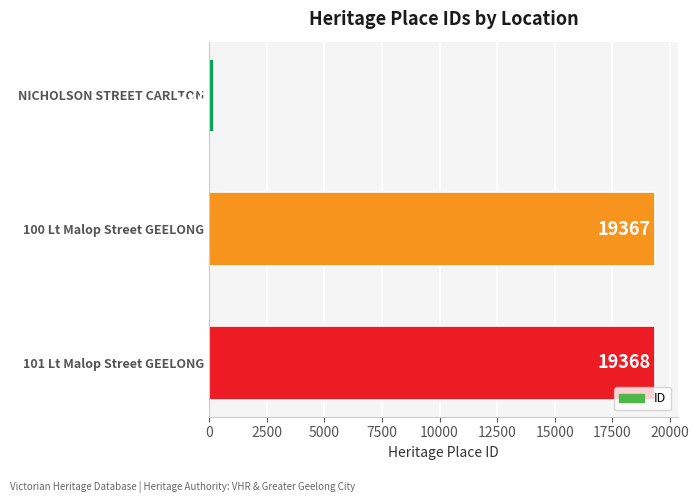

What is the greatest value displayed?

19368